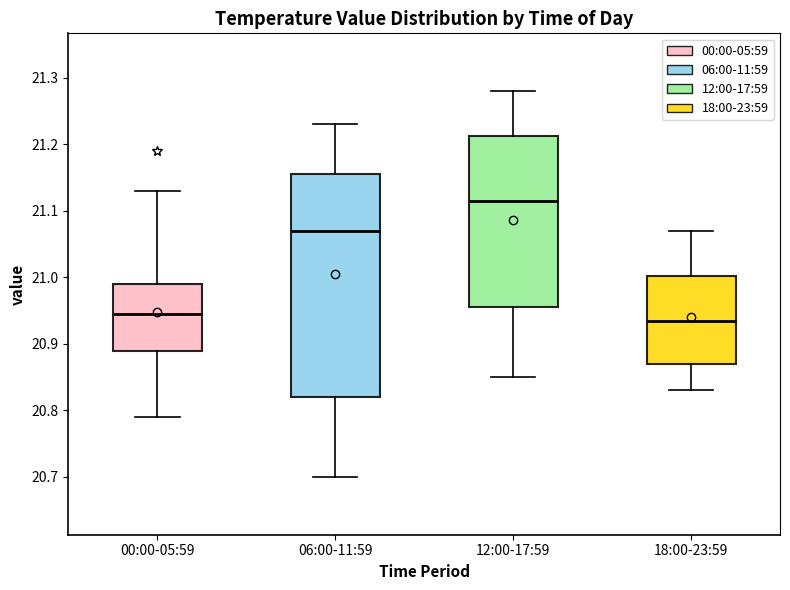

Comparing the boxes themselves (not the whiskers), which one is the tallest?

06:00-11:59